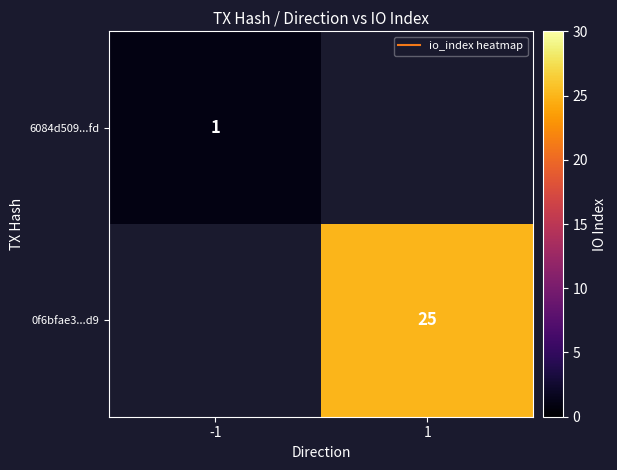

The 6084d509...fd series shows 0.4 at -1. True or false?

False